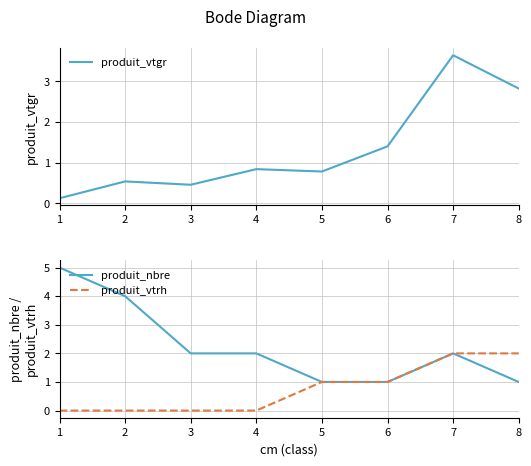

Between which two adjacent categories do produit_vtrh and produit_vtgr first intersect?

4 and 5